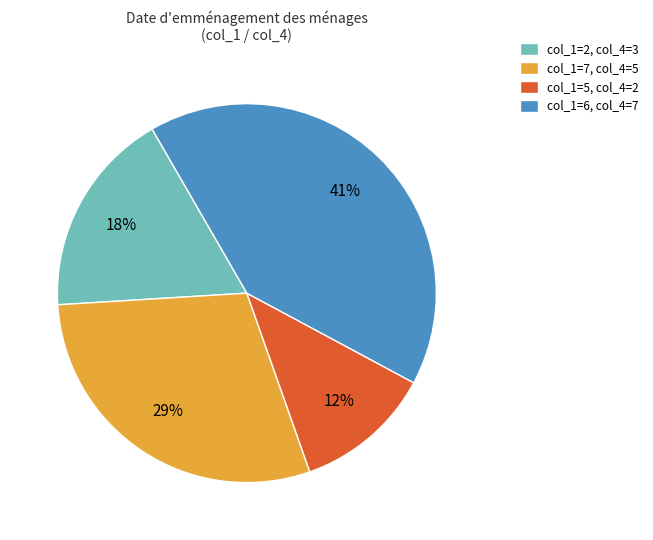

Combined, do col_1=7, col_4=5 and col_1=2, col_4=3 account for over 50%?

No